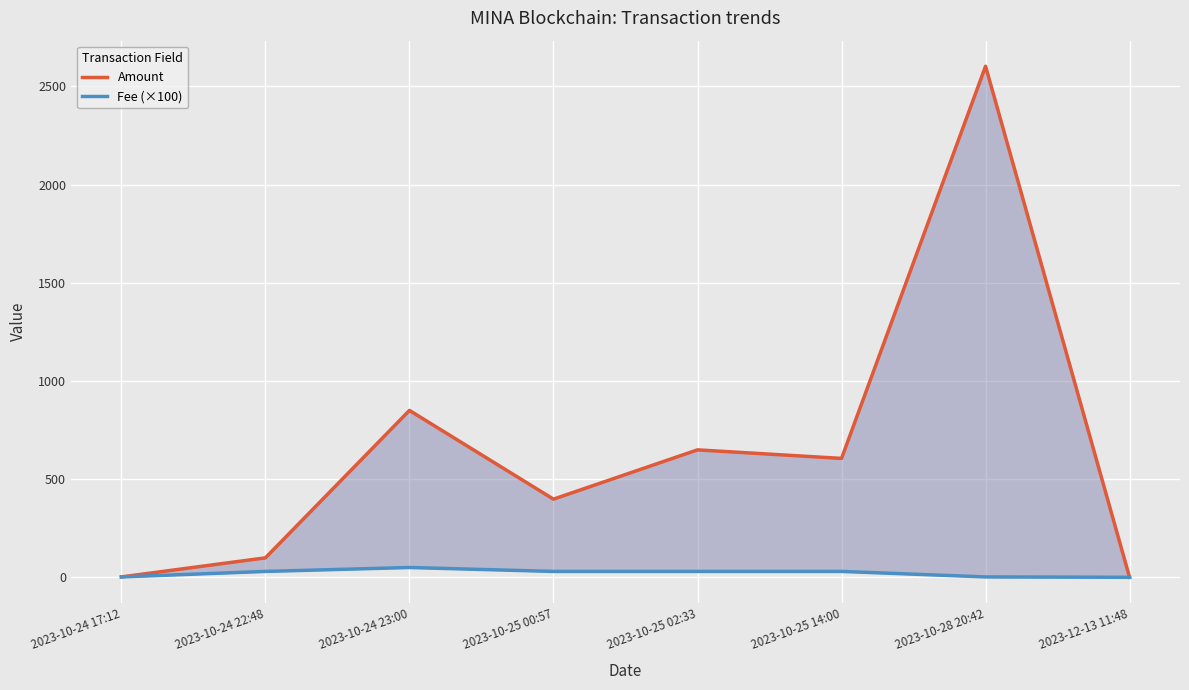

Which series changed the most between 2023-10-24 22:48 and 2023-10-24 23:00?

Amount